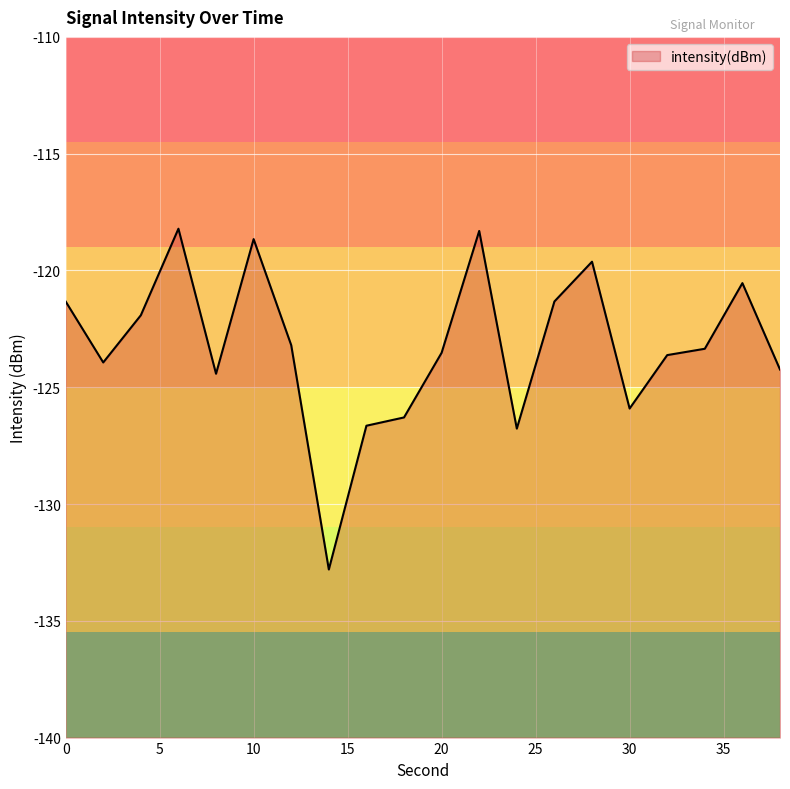

Reading left to right, list all the values displayed in this chart.

-121.3	-123.9	-121.9	-118.2	-124.4	-118.7	-123.2	-132.8	-126.6	-126.3	-123.5	-118.3	-126.8	-121.3	-119.6	-125.9	-123.6	-123.4	-120.5	-124.2